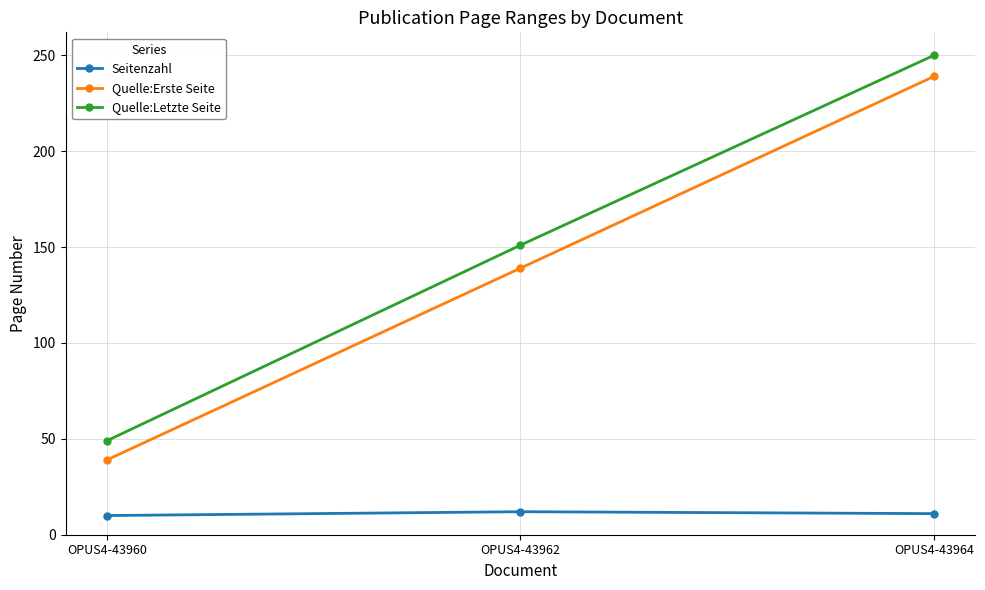

Count the Seitenzahl values in the range 10 to 12.

3